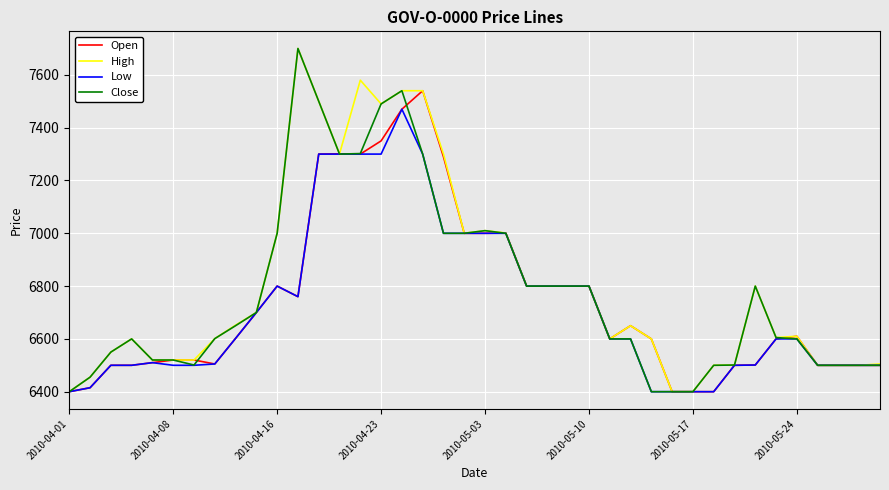

What is the maximum value shown in the chart?

7700